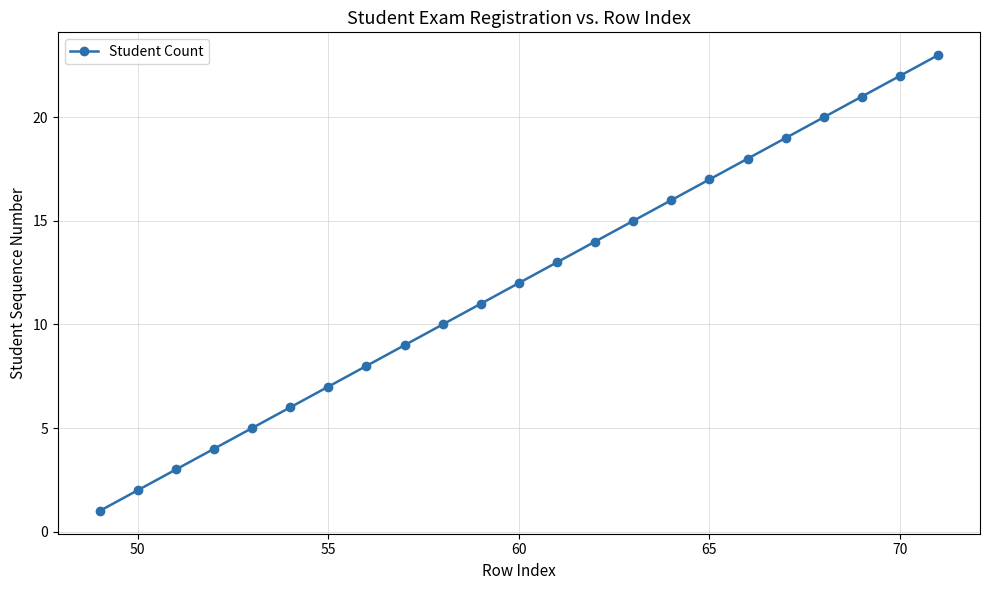

What is the difference between the maximum and second lowest values?

21